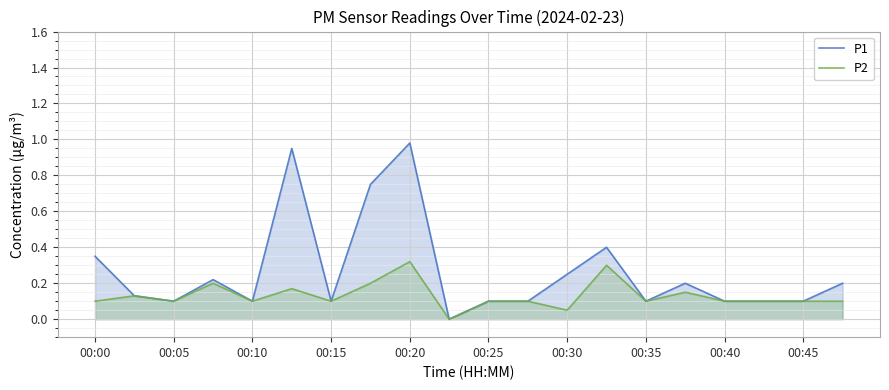

True or false: P1 and P2 cross at least once.

False